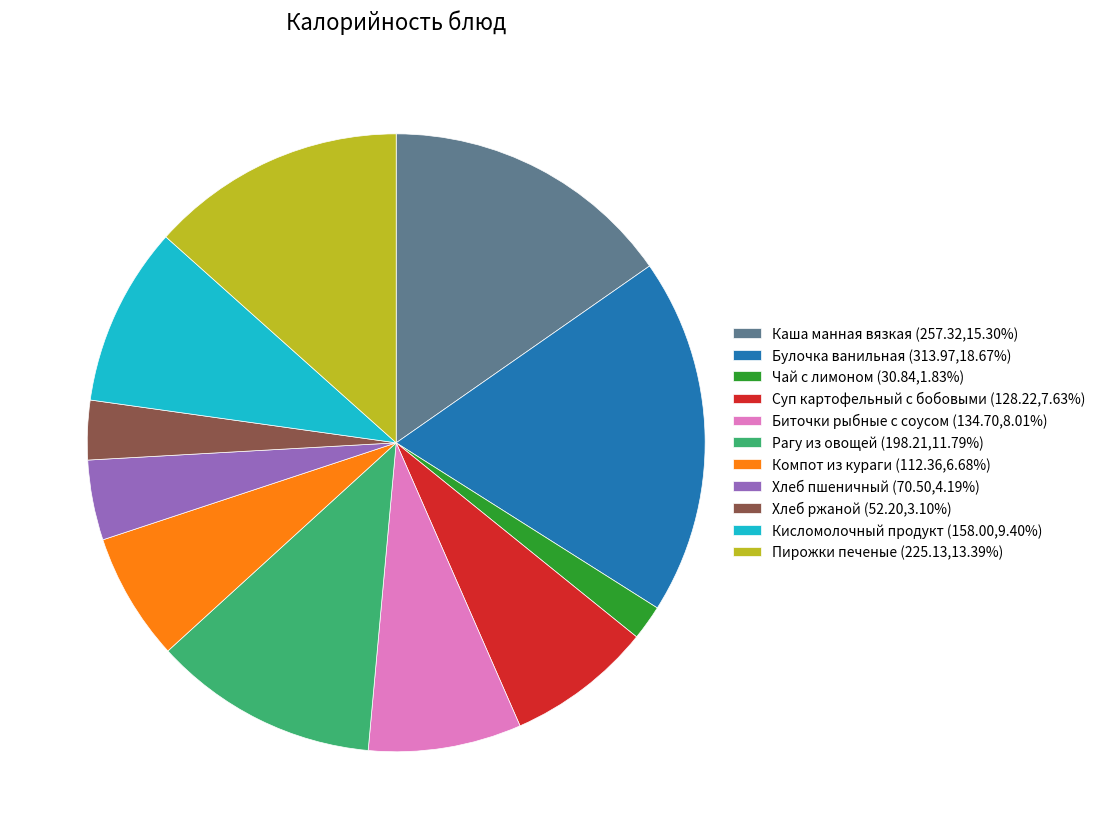

Does Пирожки печеные account for over 50% of the chart?

No